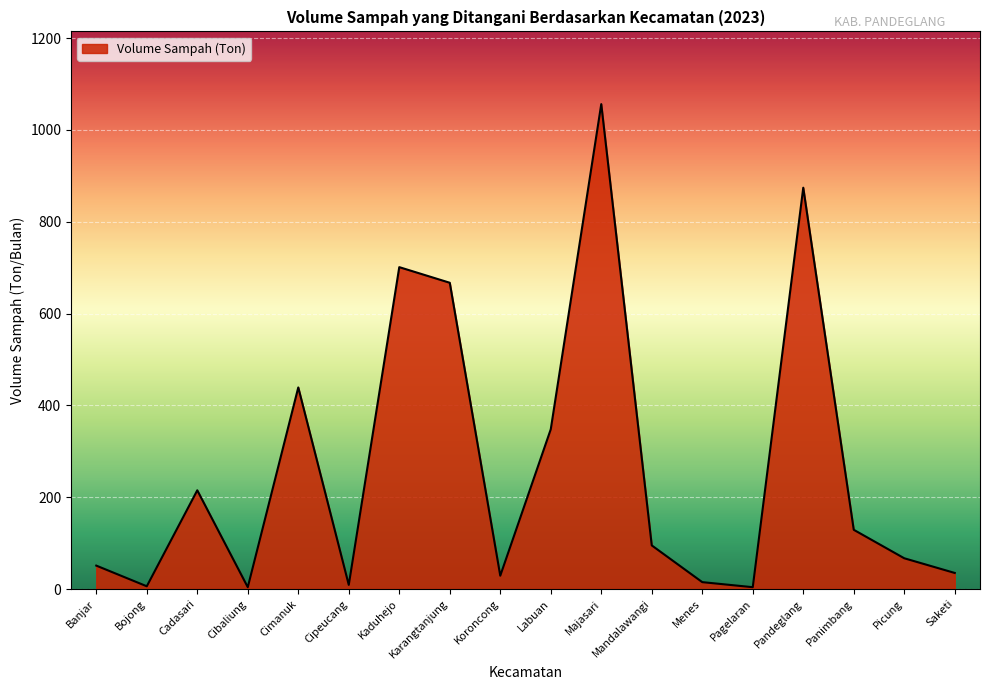

What is the greatest value displayed?

1056